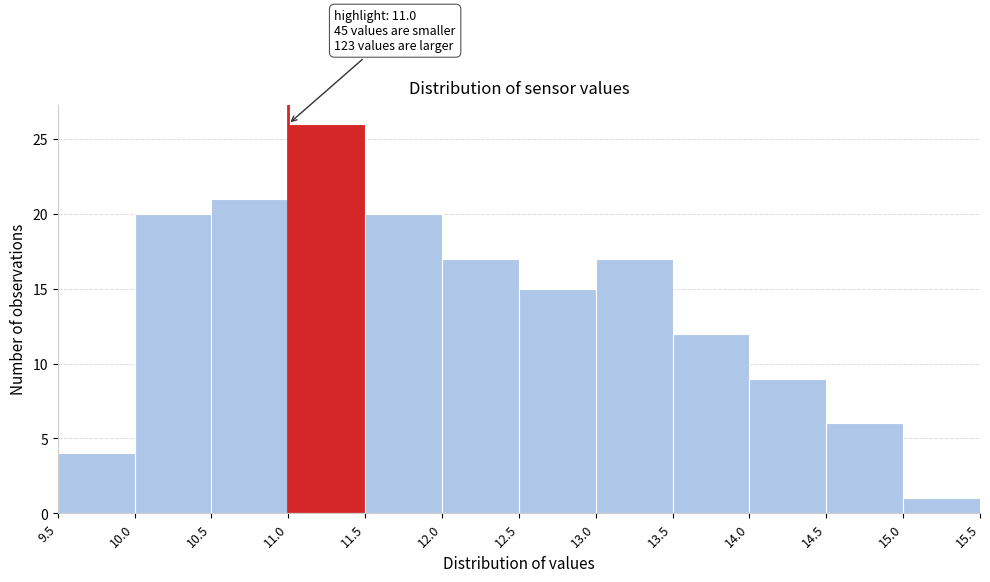

Over which range of the x-axis is the bar tallest?

11.0 to 11.5